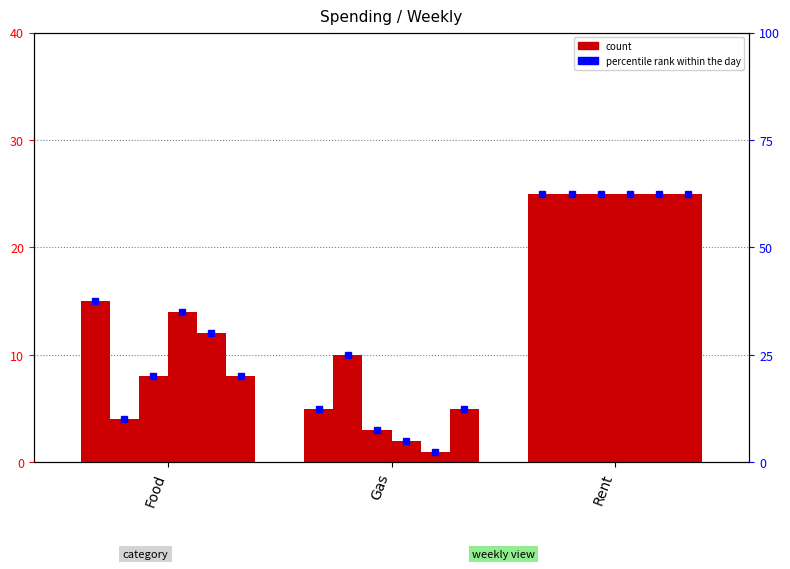

What is the difference between the highest and lowest values at Food?

11